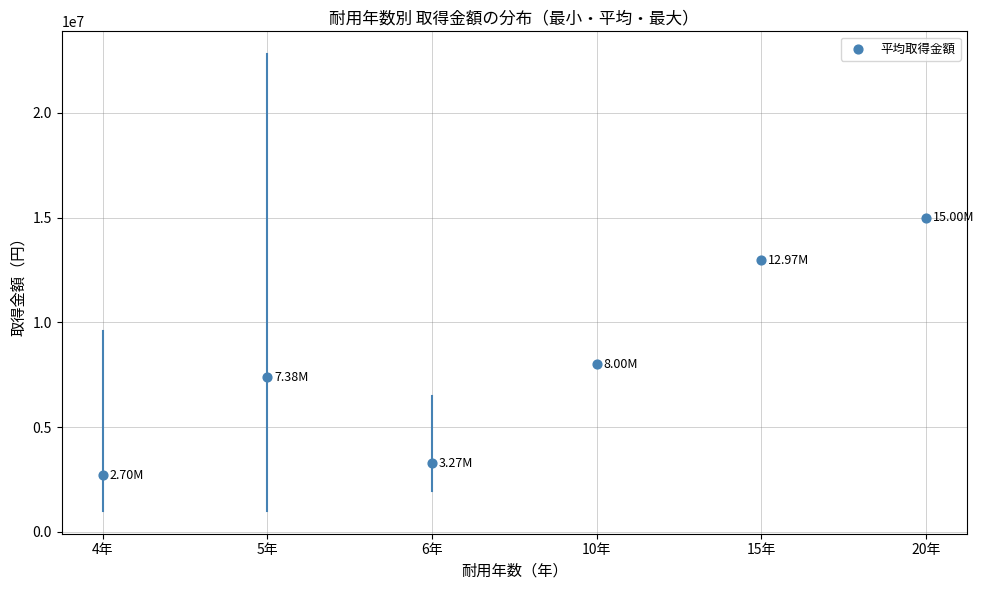

What is the average Y value?

8220880.3